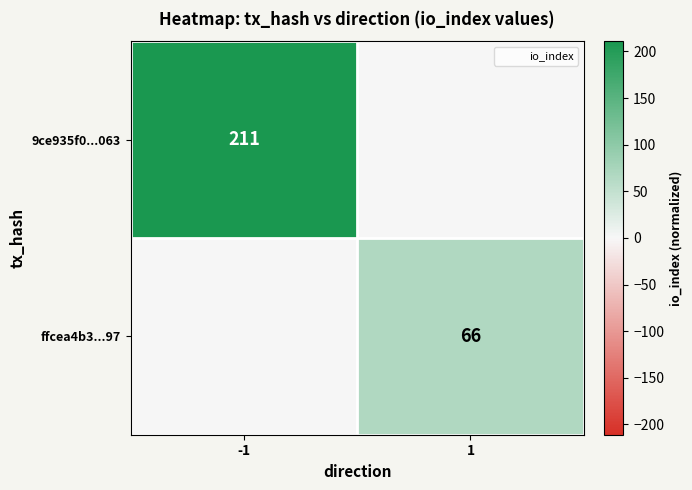

List the labels in order of 9ce935f0...063 value, largest first.

-1, 1